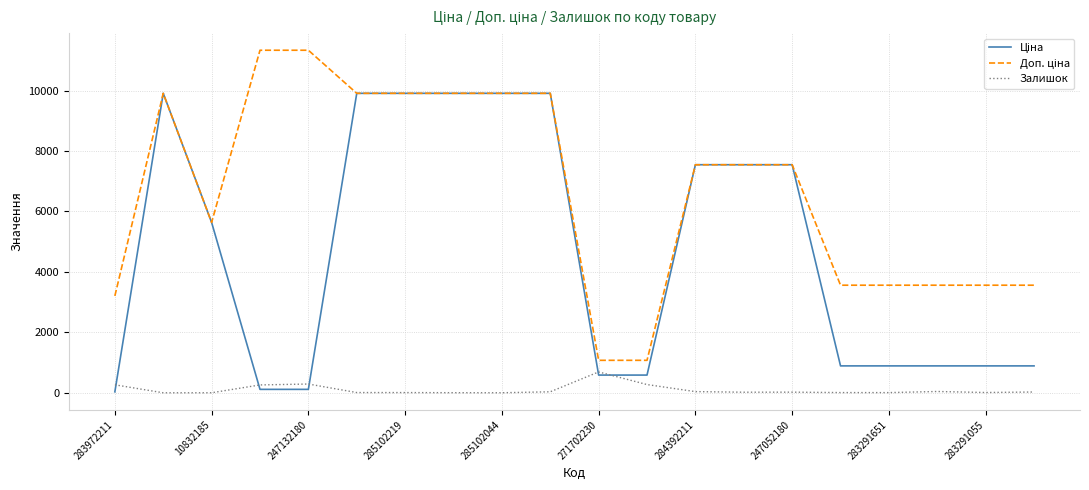

What is the greatest value displayed?

11334.0